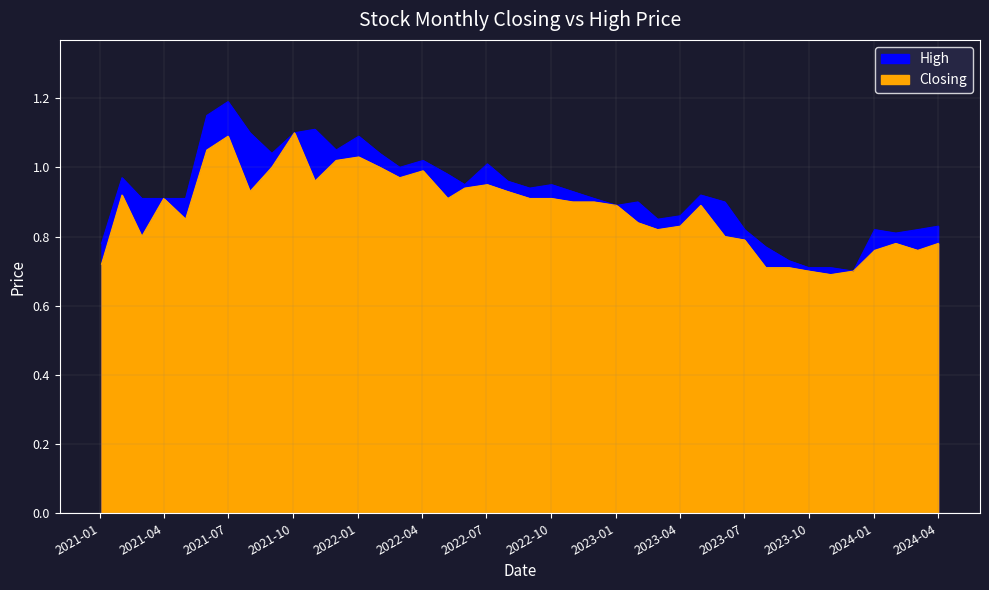

Does the chart have visible grid lines?

Yes